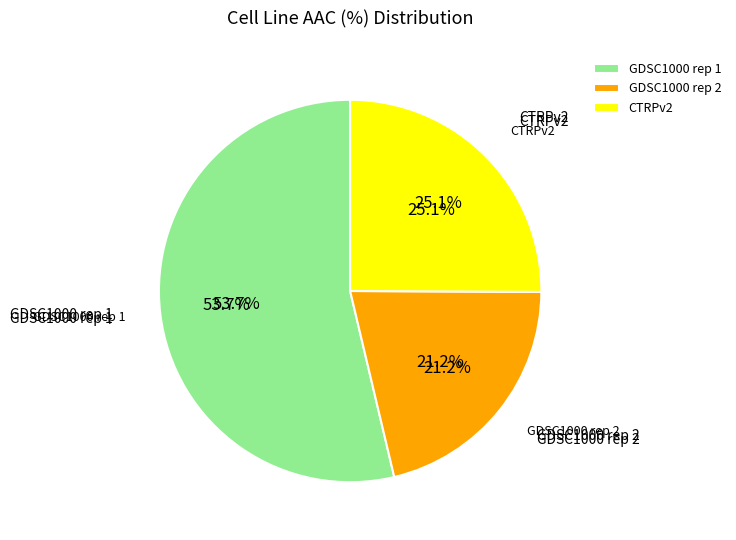

Do GDSC1000 rep 2 and GDSC1000 rep 1 together represent more than half of the pie?

Yes